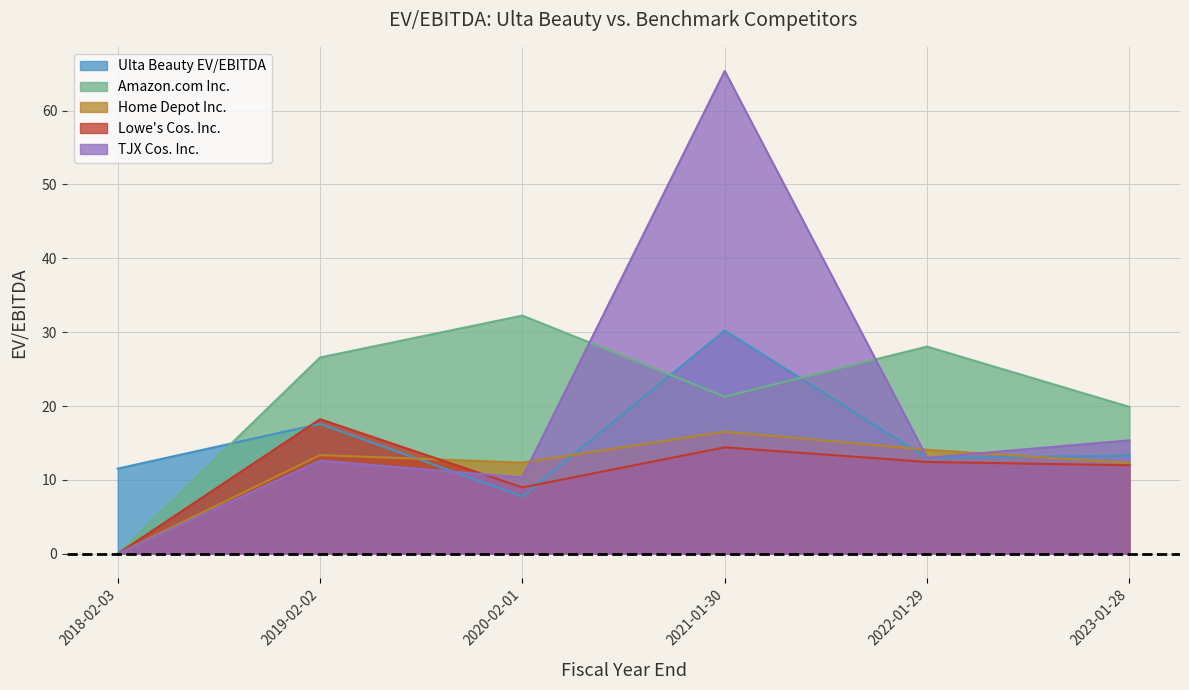

Is it true that Lowe's Cos. Inc. equals 19.0 at 2021-01-30?

False